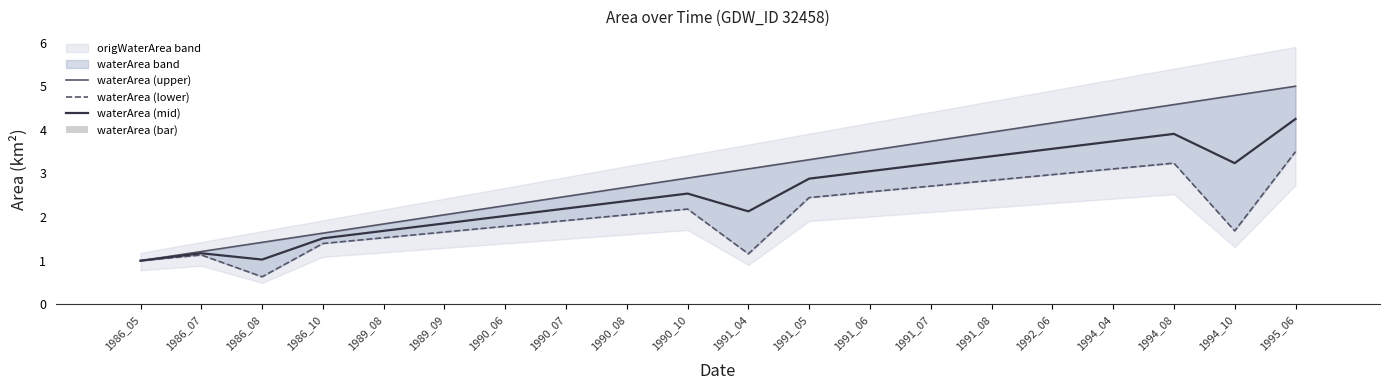

What is the total value across all series at 1989_09?

5.6